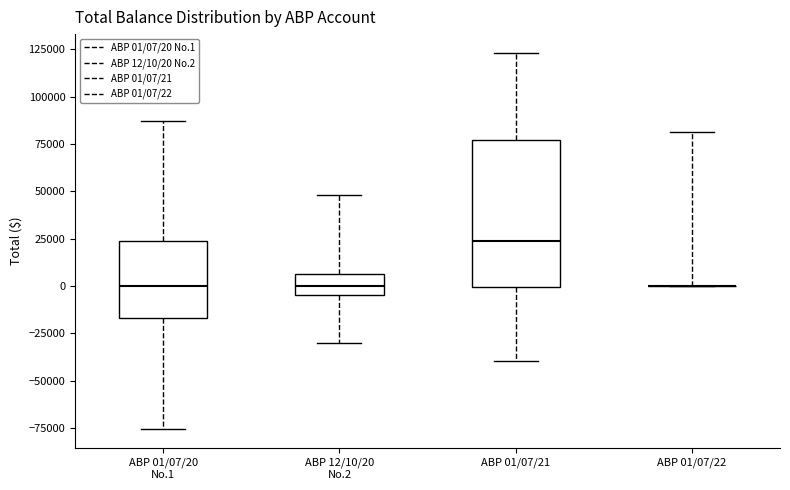

Reading left to right, read every box against the y-axis: the position of its median line, the range the box covers, and the ends of its whiskers. The values are not printed on the chart, so give them approximately, as read against the axis.

ABP 01/07/20 No.1: median 0, box -15000 to 25000, whiskers -75000 to 85000
ABP 12/10/20 No.2: median 0, box -5000 to 5000, whiskers -30000 to 50000
ABP 01/07/21: median 25000, box 0 to 75000, whiskers -40000 to 125000
ABP 01/07/22: box collapsed to a line at 0, whiskers 0 to 80000